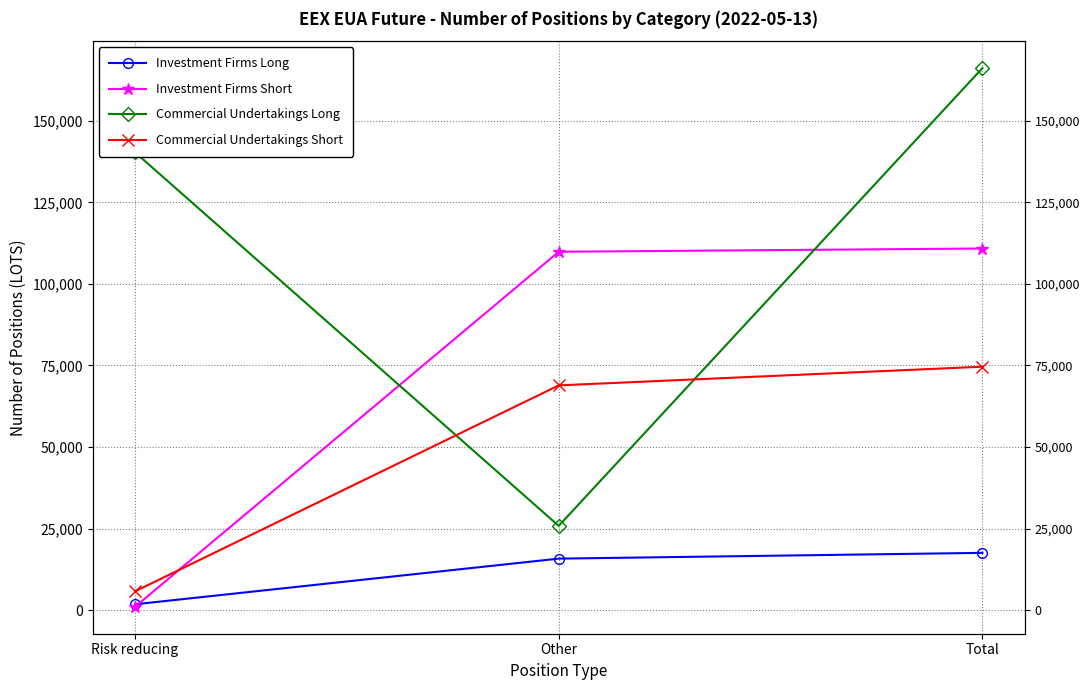

What is the label of the 1st point from the left?

Risk reducing